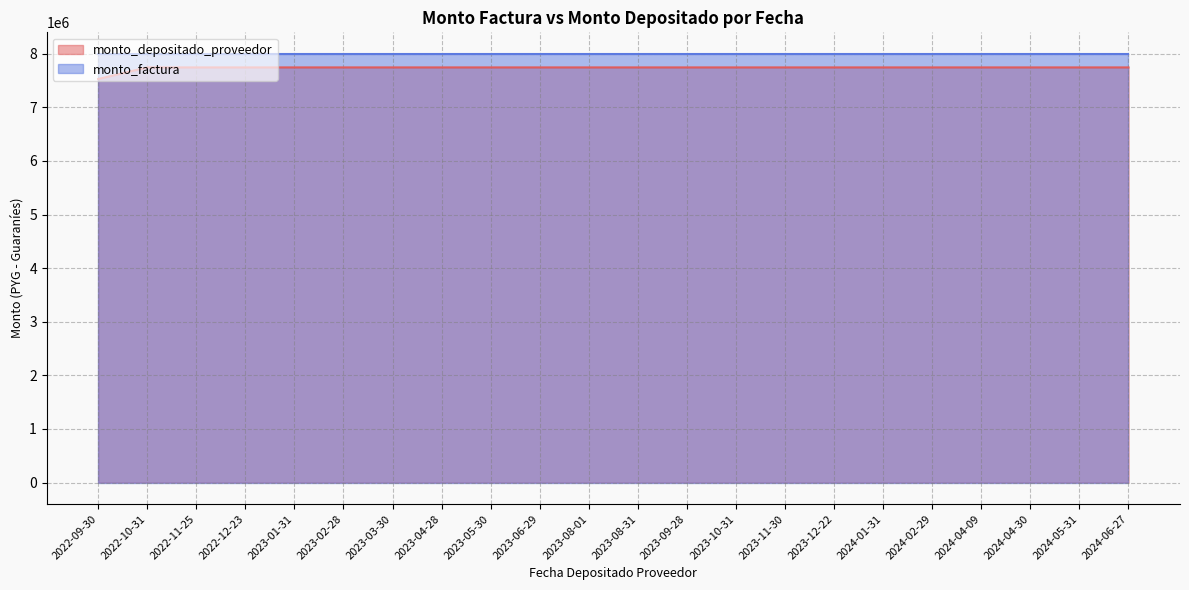

The value of monto_factura at 2022-10-31 is 8000000. True or false?

True